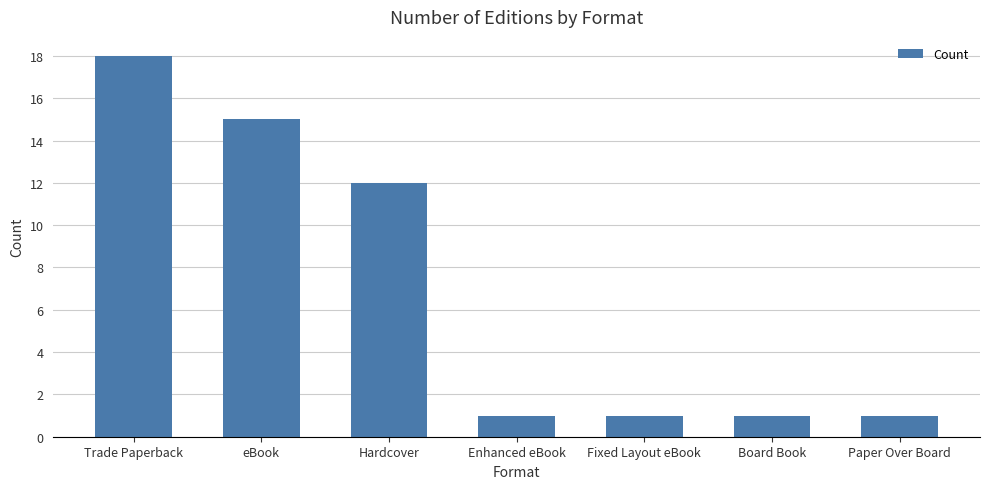

How many categories are shown in the chart?

7